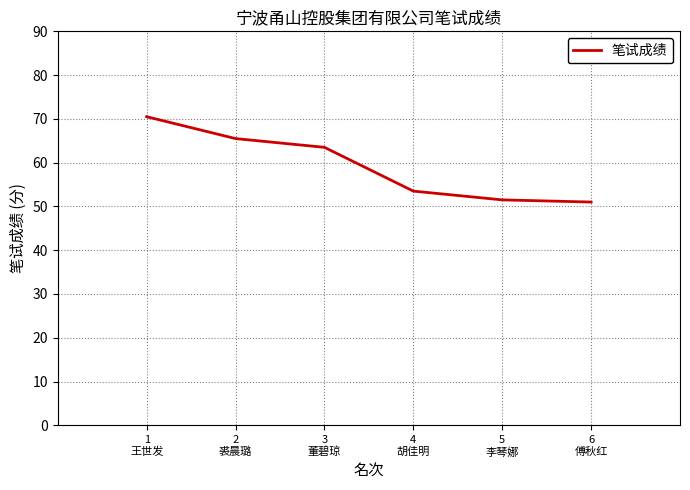

Is this an area chart (filled region under the line)?

No